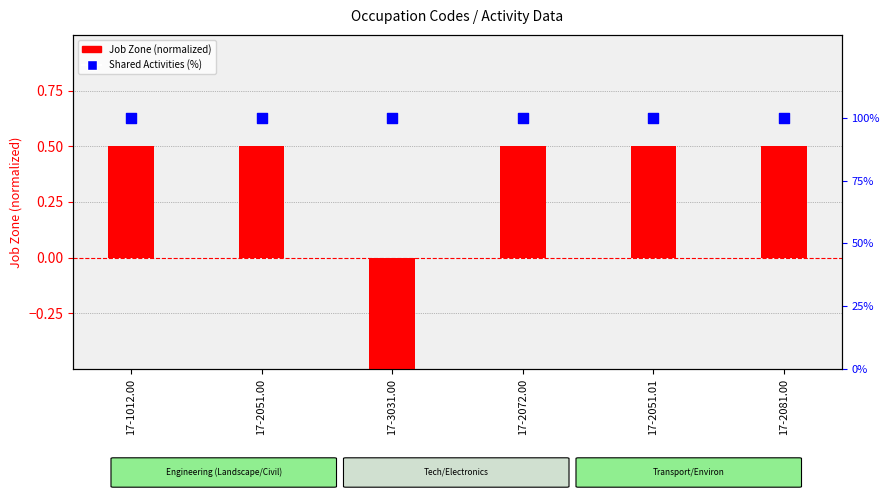

What are all the series names shown in the legend?

Job Zone (normalized), Shared Activities (%)